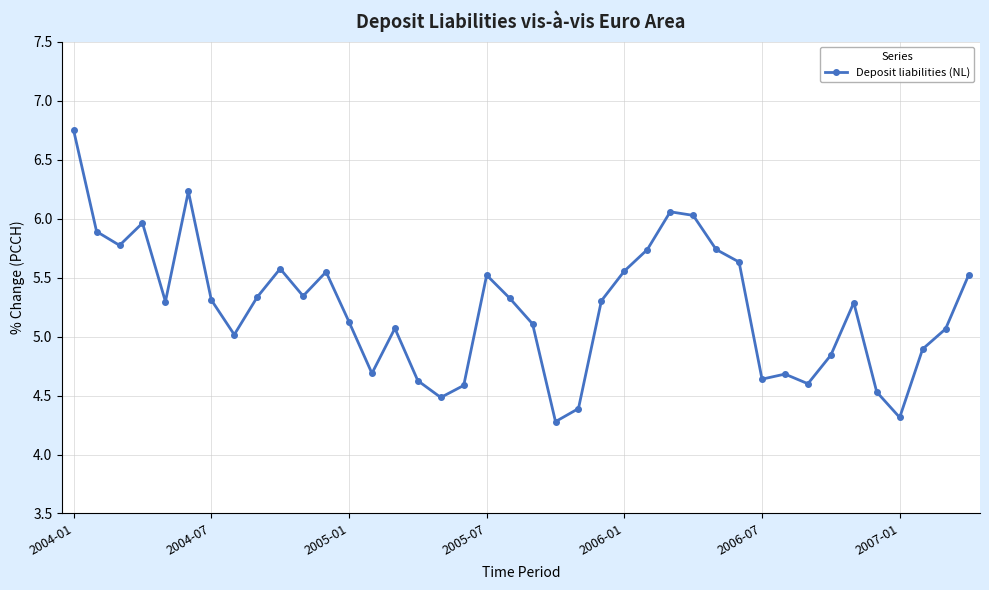

What is the value of the 29th point from the left?

5.7